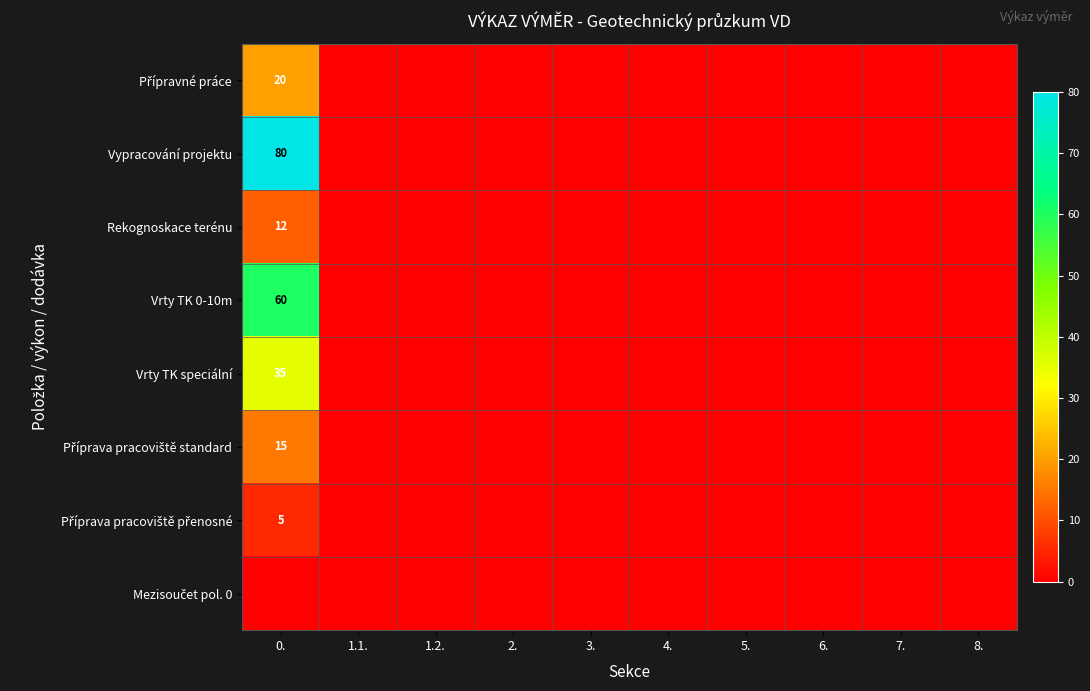

What is the highest value of the Vypracování projektu series?

80